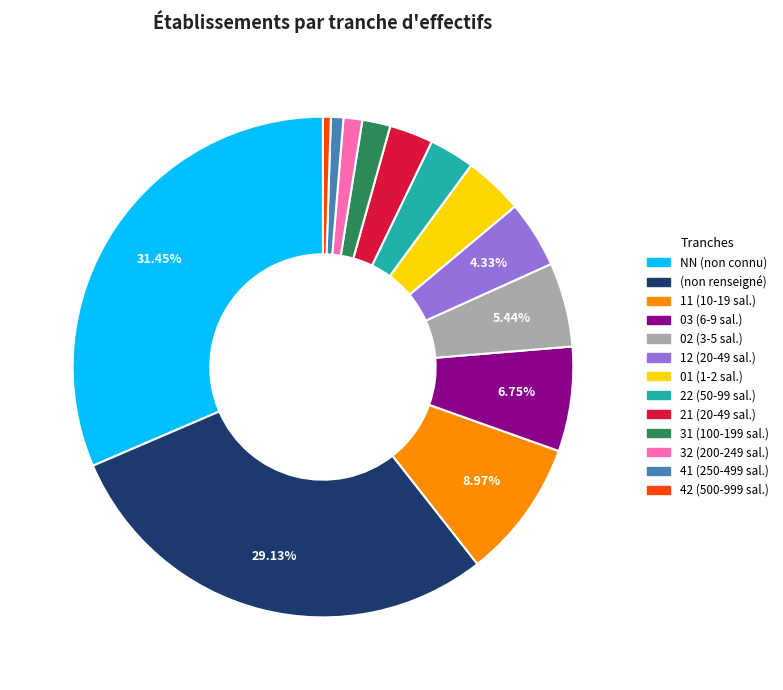

Is there any slice that represents more than half of the pie?

No